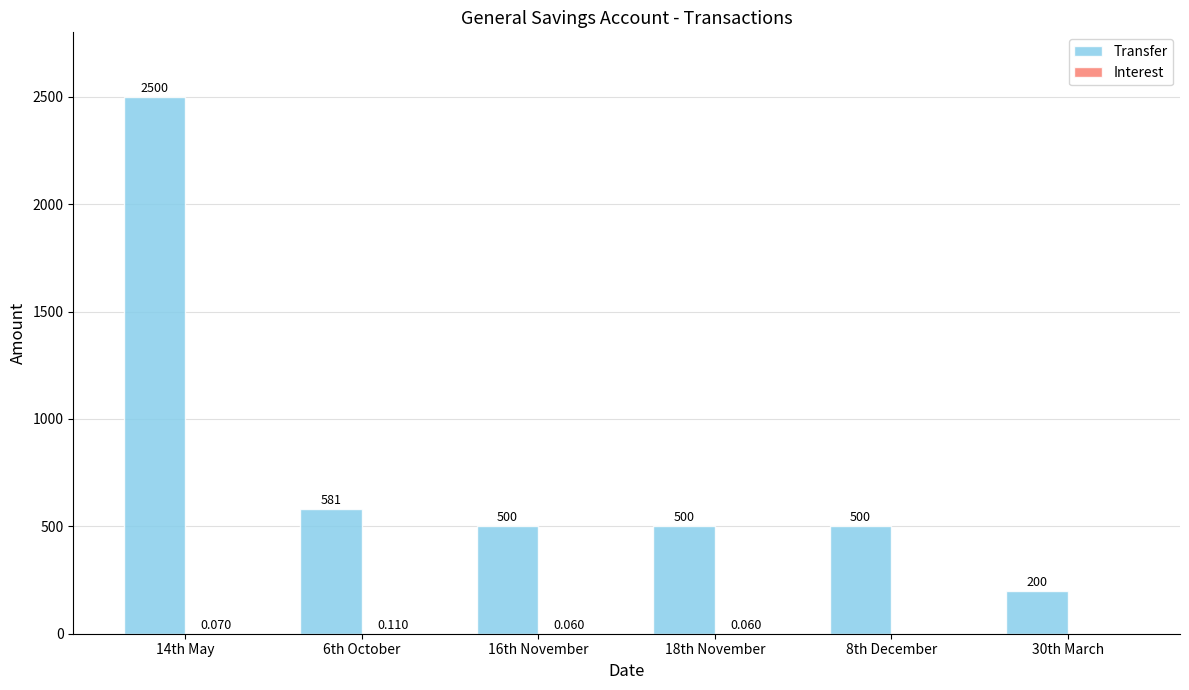

True or false: Transfer has a value of 200.0 at 30th March.

True